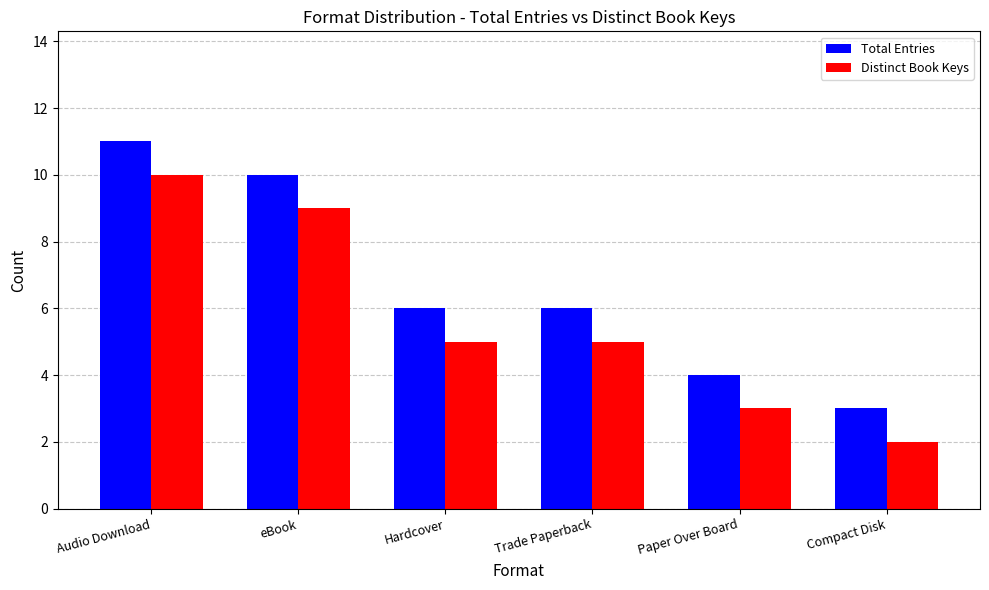

List the series in order of their overall mean, highest first.

Total Entries, Distinct Book Keys